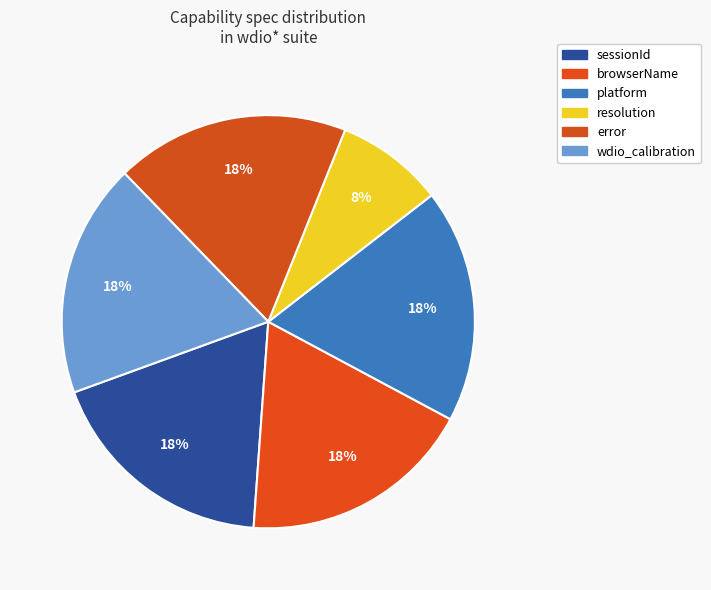

To the nearest percent, what is the difference between the largest and smallest slice percentages?

10%